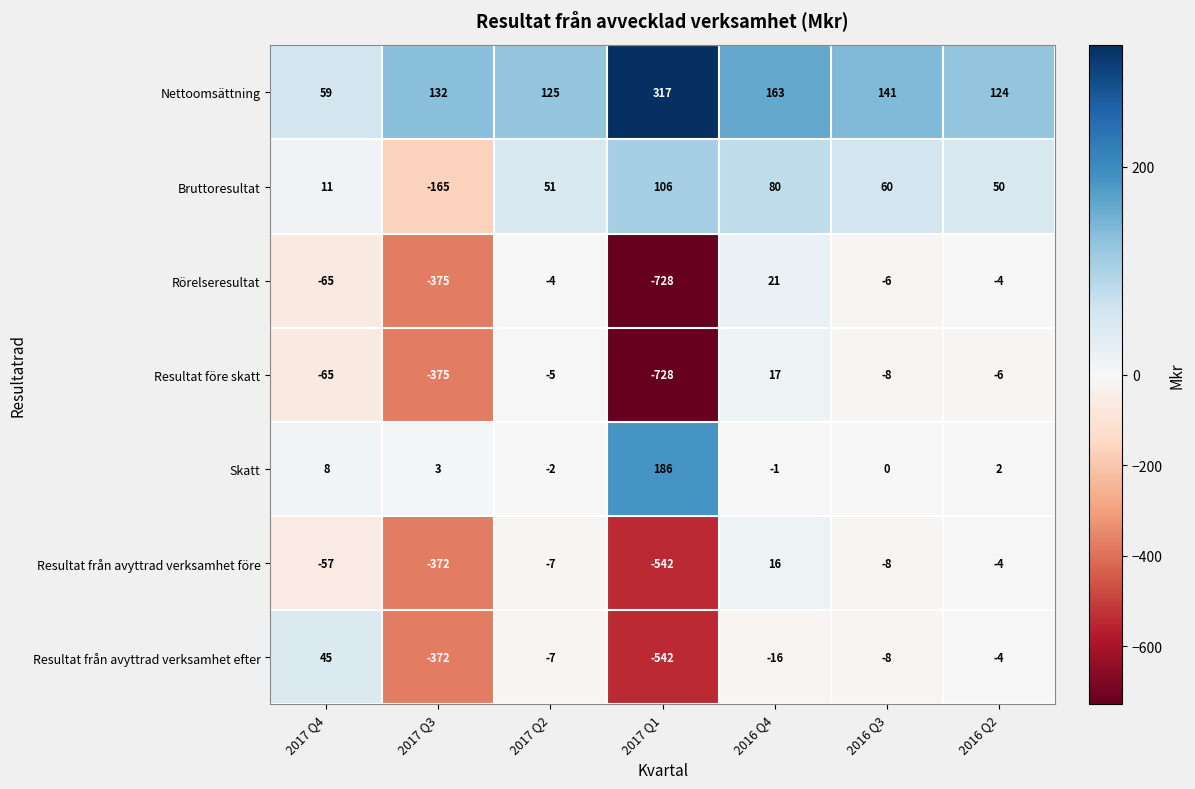

Which series has the widest spread of values?

Rörelseresultat